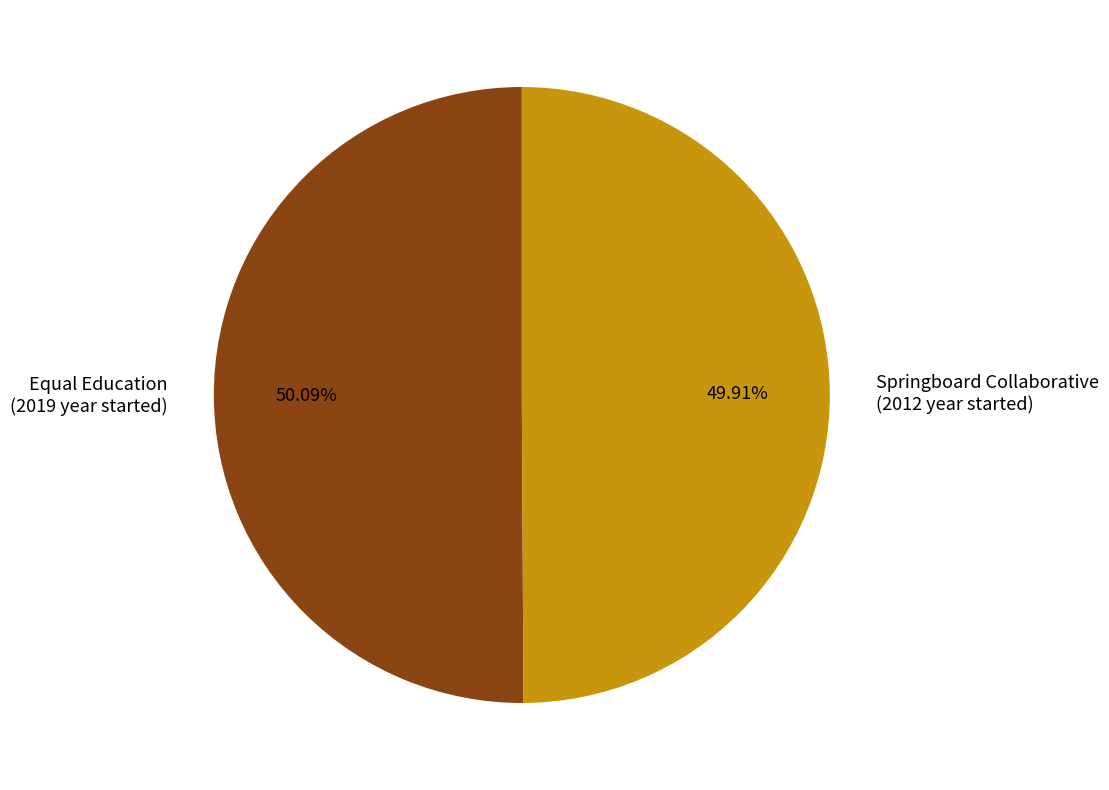

What is the ratio of the value at Equal Education (2019 year started) to the value at Springboard Collaborative (2012 year started)?

1.0